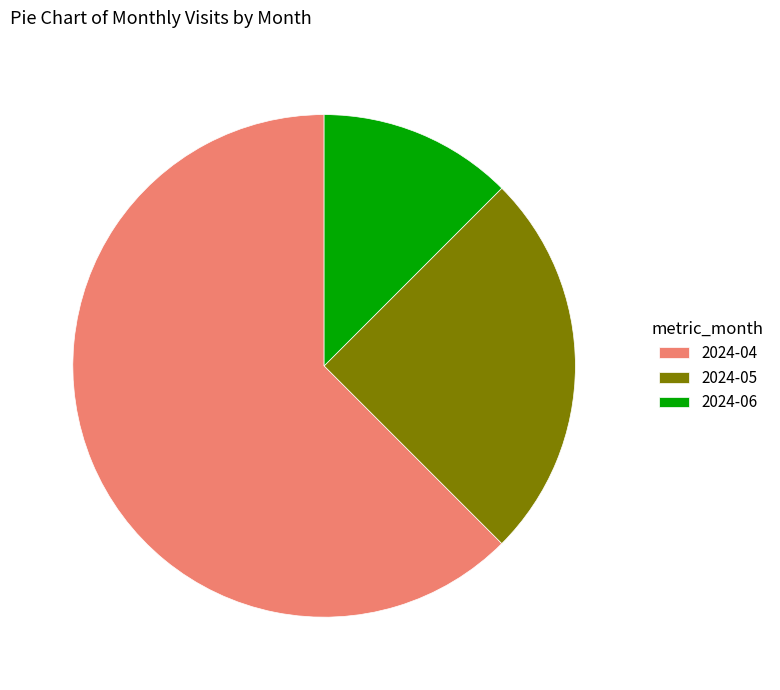

Is it true that 2024-04 is 62% of the pie?

True